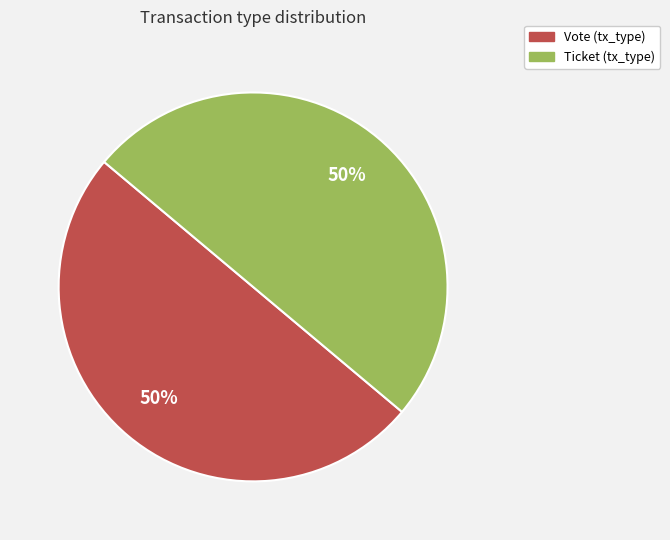

To the nearest percent, what is the average slice percentage?

50%